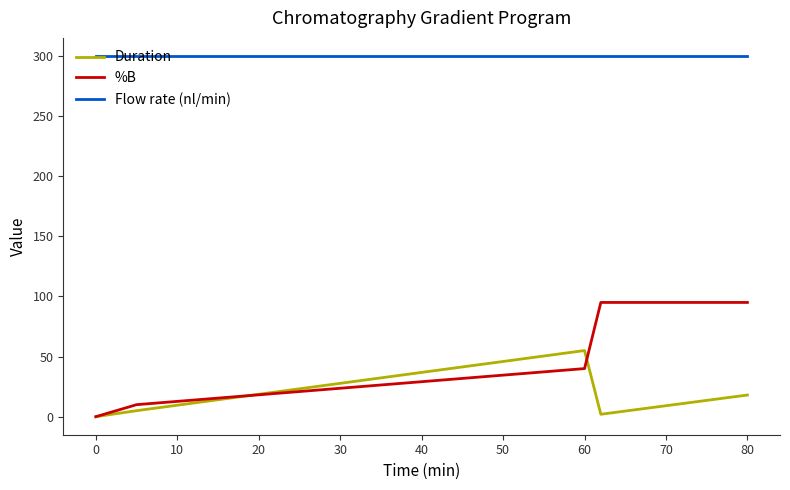

True or false: Duration and Flow rate (nl/min) intersect in this chart.

False